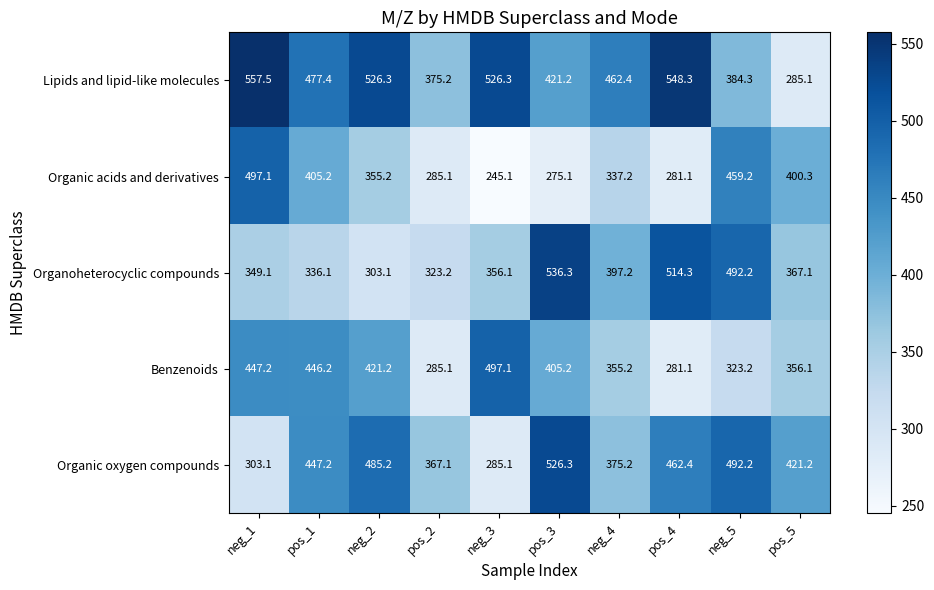

Between neg_2 and neg_5, which series saw the biggest shift?

Organoheterocyclic compounds